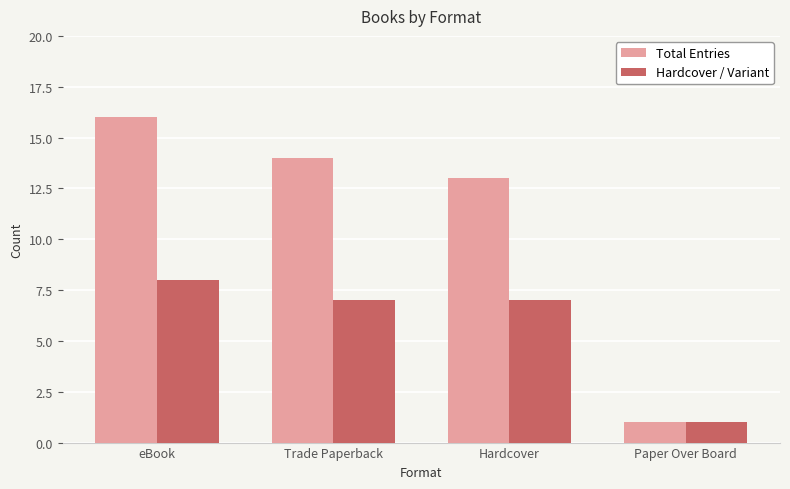

Which series has the widest spread of values?

Total Entries